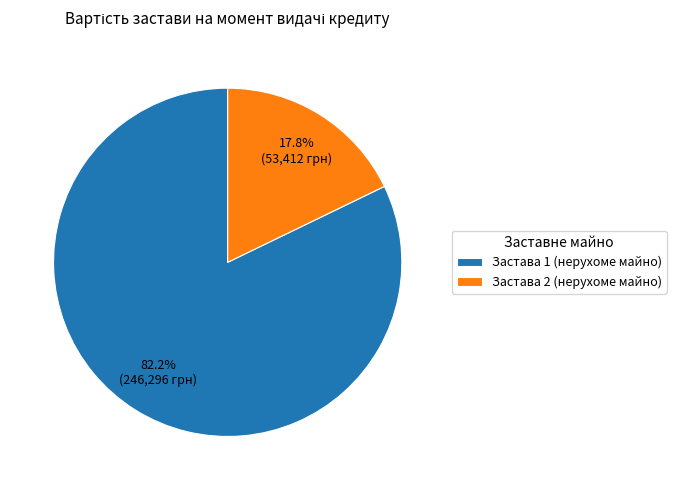

What is the ratio of the value at Застава 1 (нерухоме майно) to the value at Застава 2 (нерухоме майно)?

4.6